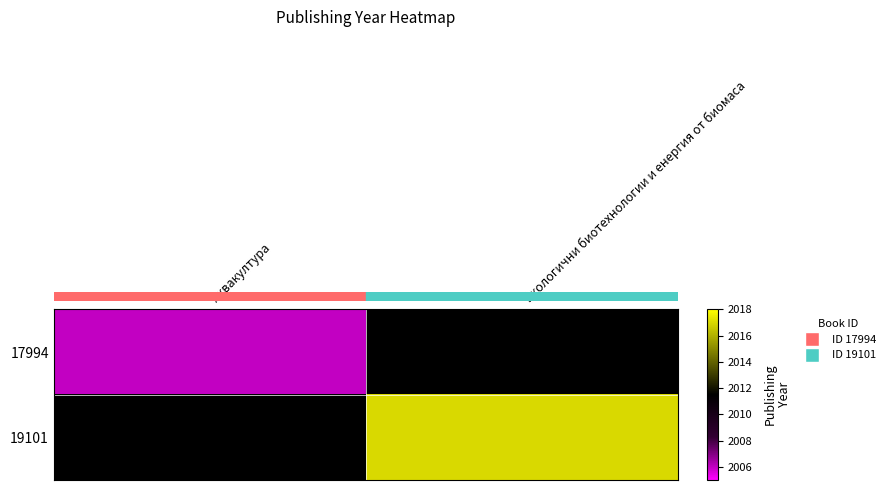

What is the maximum value shown in the chart?

2017.0